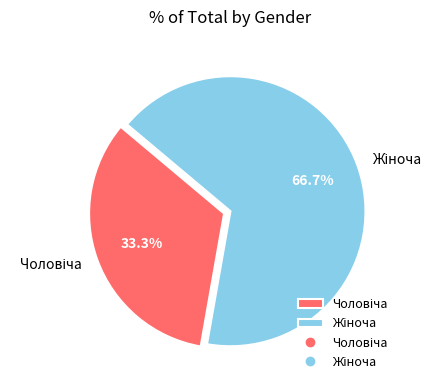

Does any single category account for the majority?

Yes